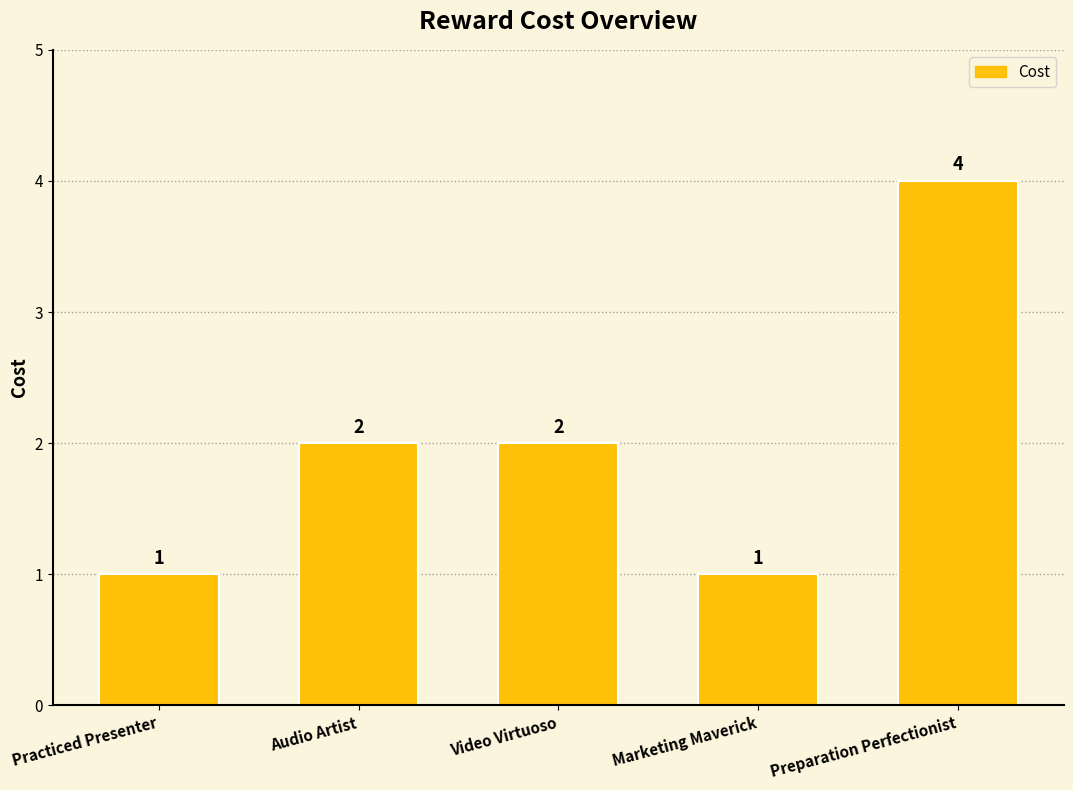

How many values are between 1 and 2?

4